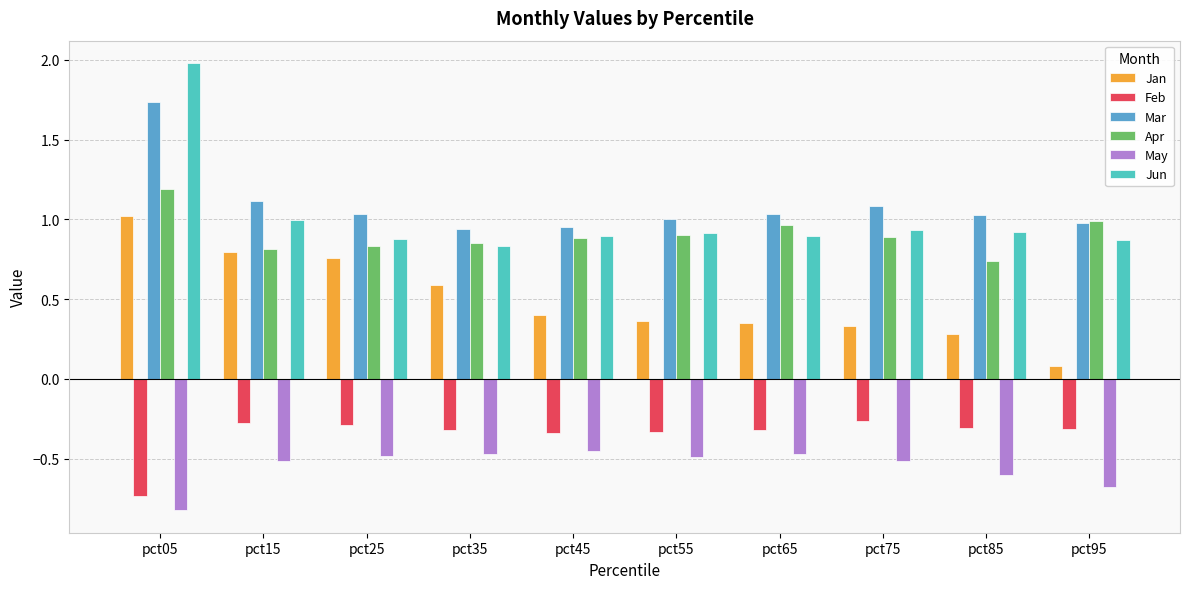

Between pct35 and pct65, which series saw the biggest shift?

Jan